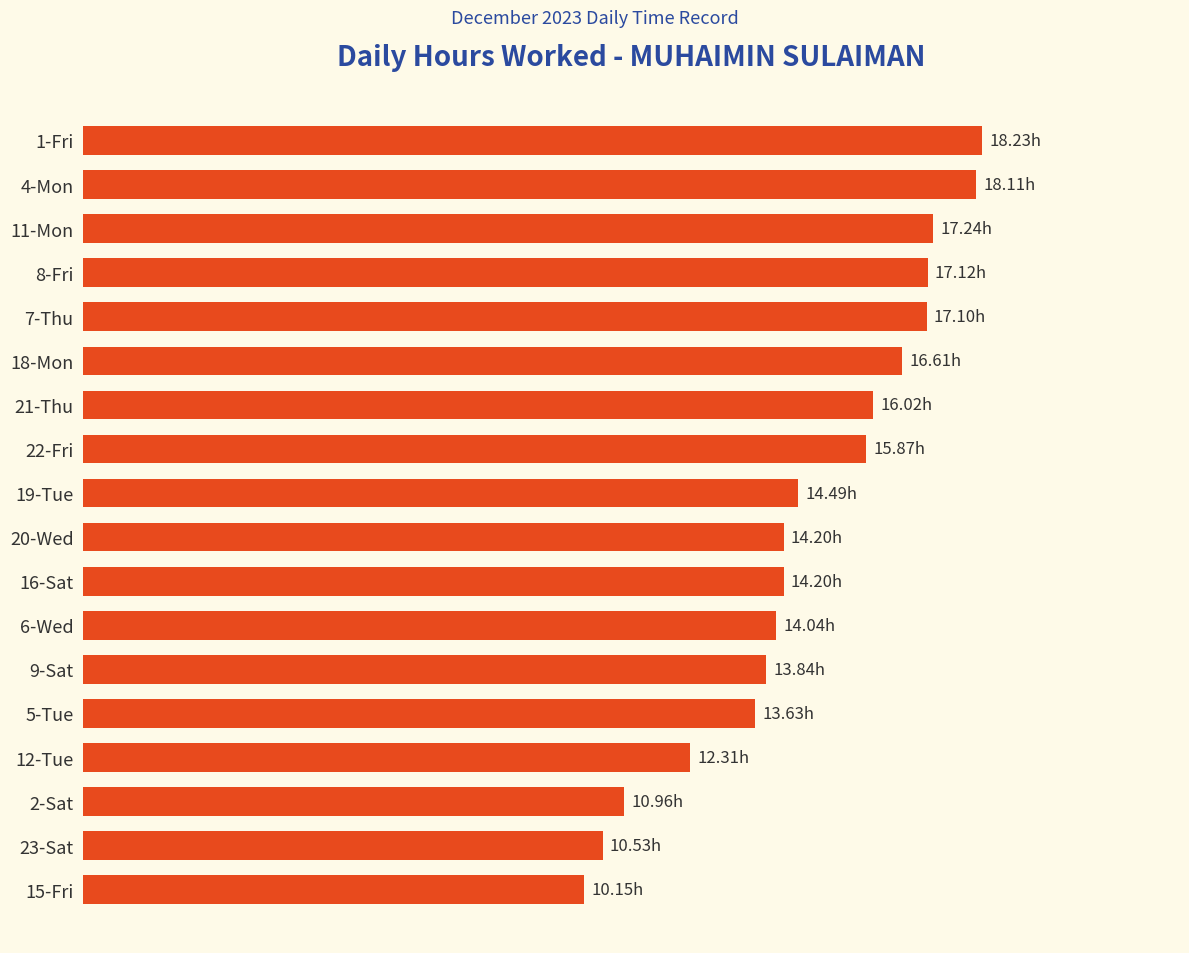

What is the average value?

14.7